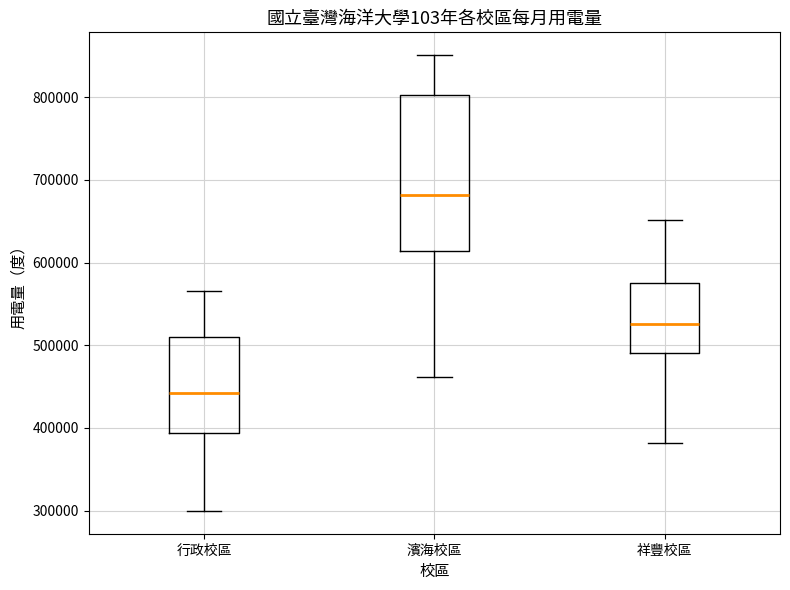

Reading left to right, read every box against the y-axis: the position of its median line, the range the box covers, and the ends of its whiskers. The values are not printed on the chart, so give them approximately, as read against the axis.

行政校區: median 440000, box 390000 to 510000, whiskers 300000 to 570000
濱海校區: median 680000, box 610000 to 800000, whiskers 460000 to 850000
祥豐校區: median 530000, box 490000 to 580000, whiskers 380000 to 650000